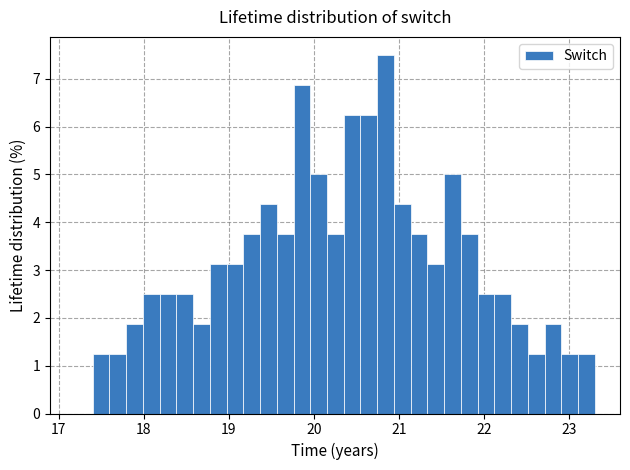

Read against the x-axis, roughly where is the centre of the tallest bar?

20.8